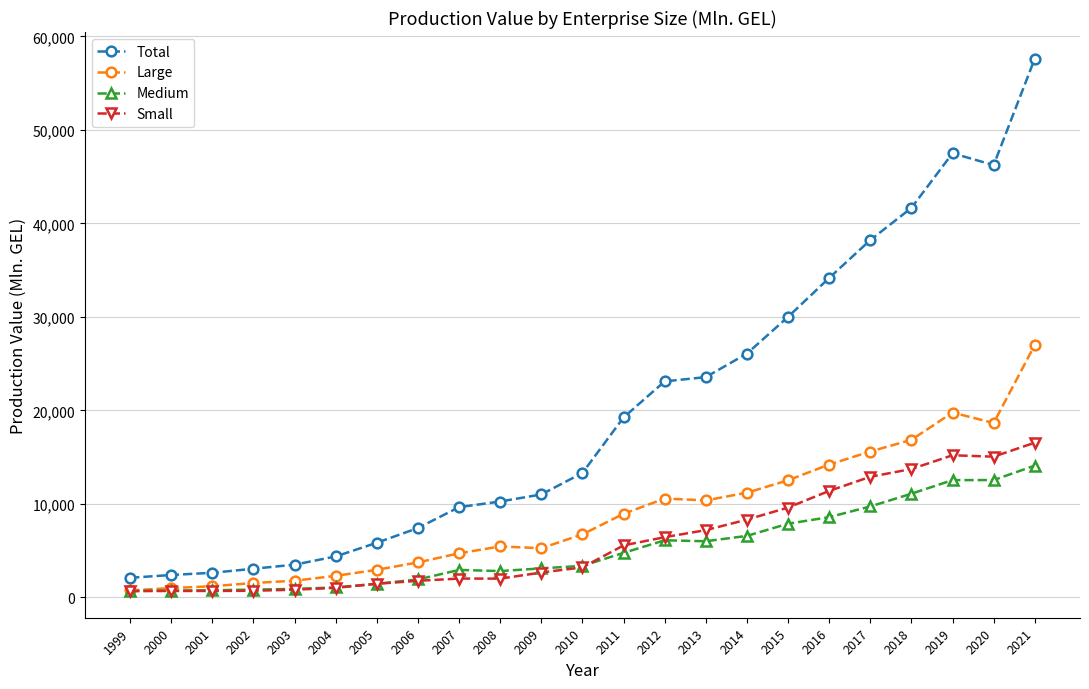

What is the spread (max minus min) of values at 1999?

1426.1